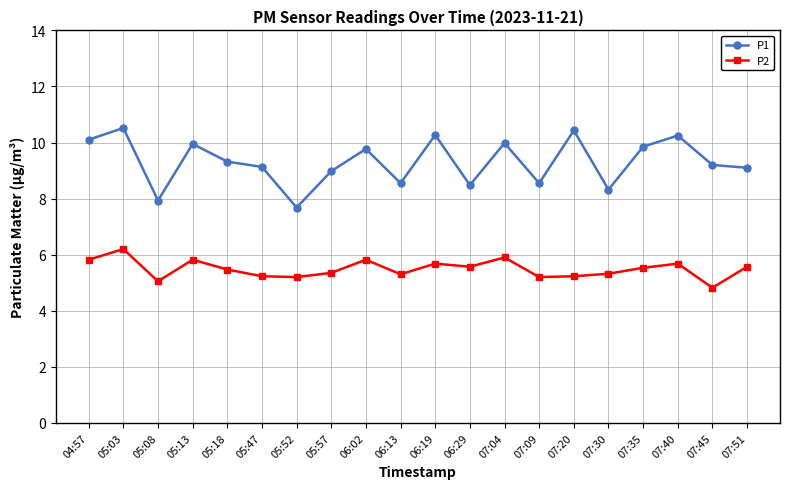

The P2 series shows 5.2 at 05:52. True or false?

True